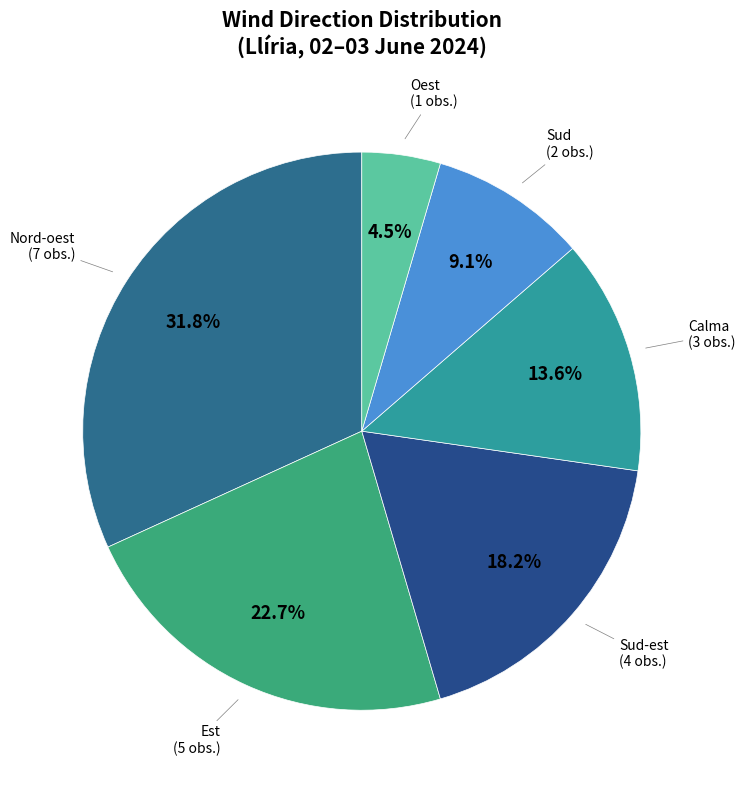

Rank the categories by value from highest to lowest.

Nord-oest, Est, Sud-est, Calma, Sud, Oest